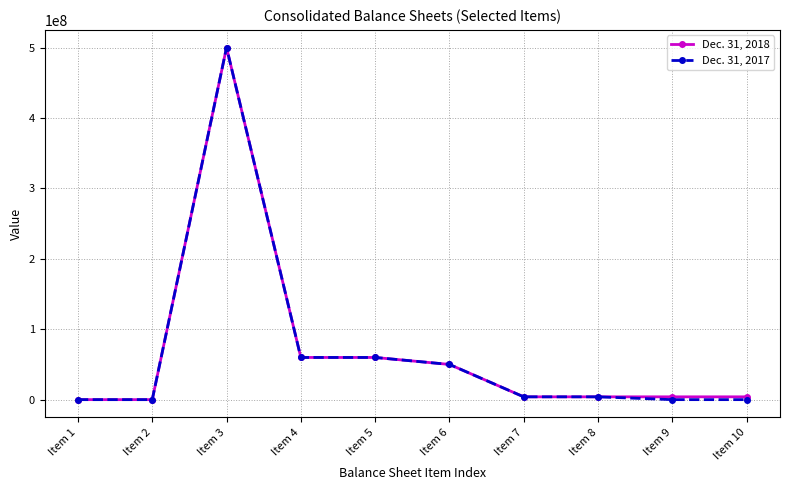

At which category is the sum across all series the highest?

Item 3